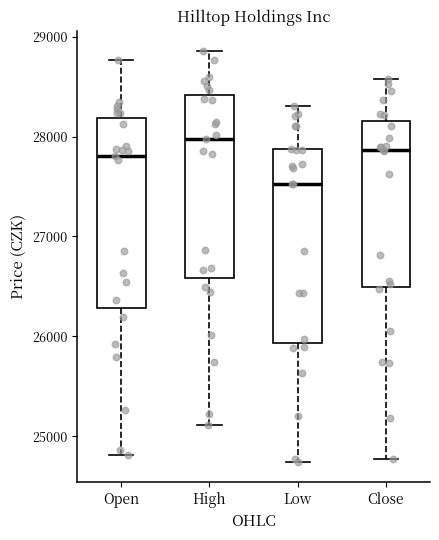

Reading left to right, transcribe this box plot: for each box, give where its median line is, the range the box spans, and where its two whiskers end, as read against the y-axis. The values are not printed on the chart, so give them approximately, as read against the axis.

Open: median 27800, box 26300 to 28200, whiskers 24800 to 28800
High: median 28000, box 26600 to 28400, whiskers 25100 to 28900
Low: median 27500, box 25900 to 27900, whiskers 24700 to 28300
Close: median 27900, box 26500 to 28200, whiskers 24800 to 28600